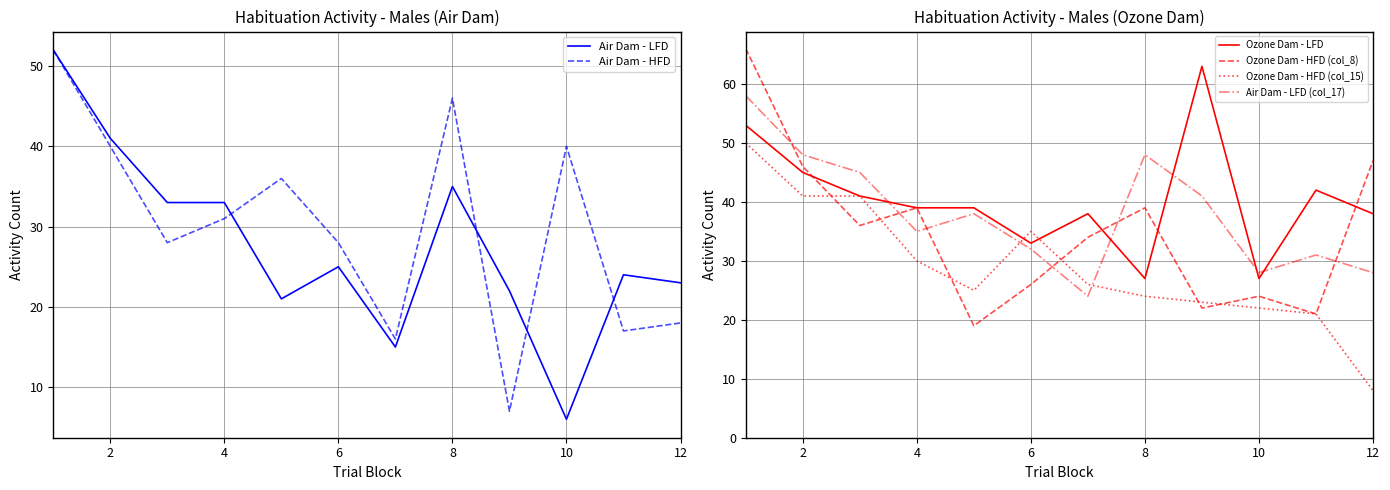

True or false: Ozone Dam - HFD (col_15) has a value of 41 at 8.

False